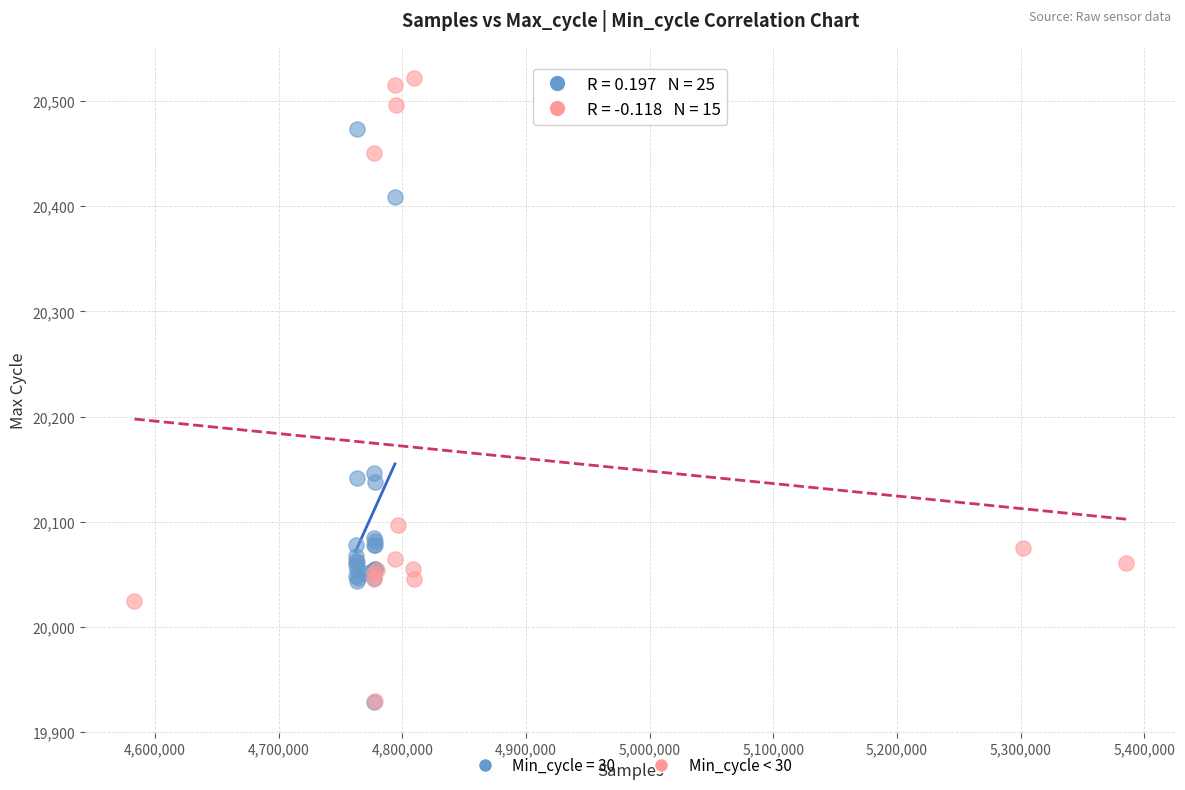

Which series contains the highest Y value?

Min_cycle < 30